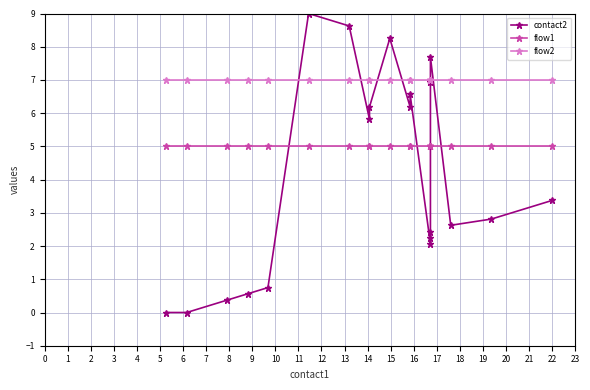

The value of flow2 at 13 is 2.9. True or false?

False